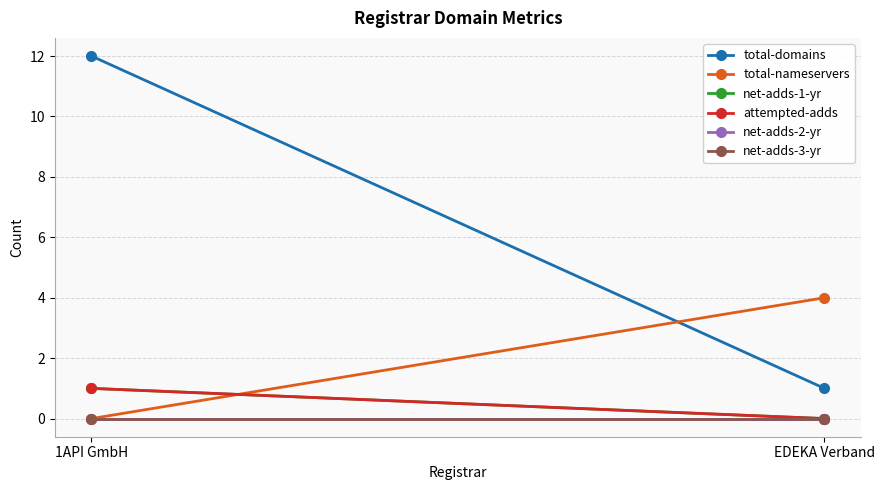

How many data points in attempted-adds are less than 1?

1